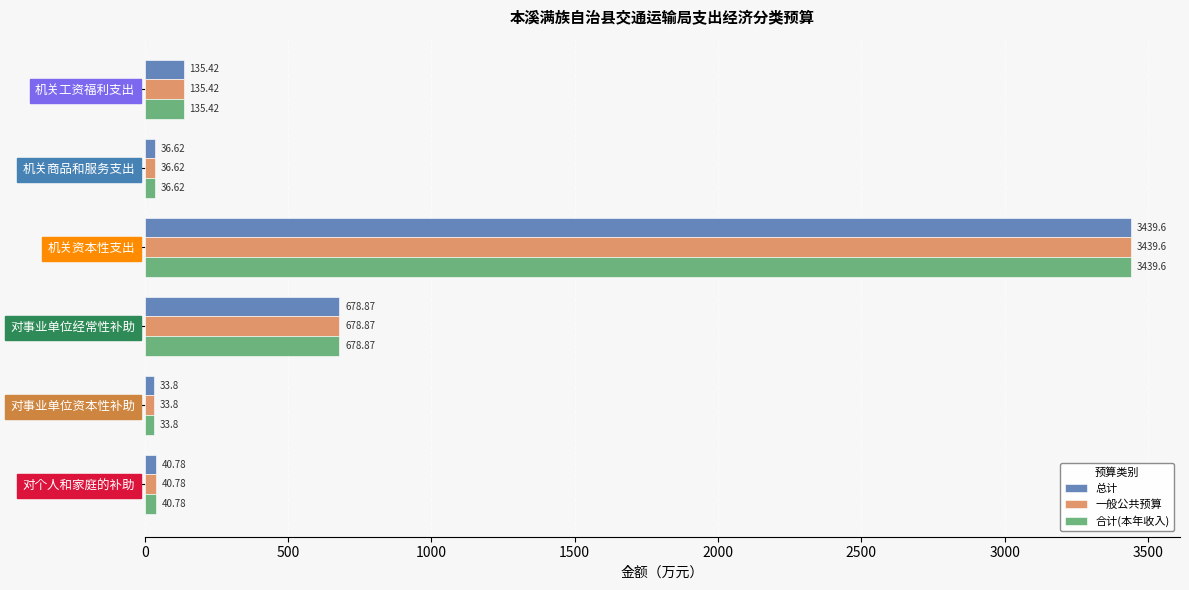

What is the difference between the 一般公共预算 values at 机关资本性支出 and 对个人和家庭的补助?

3398.8